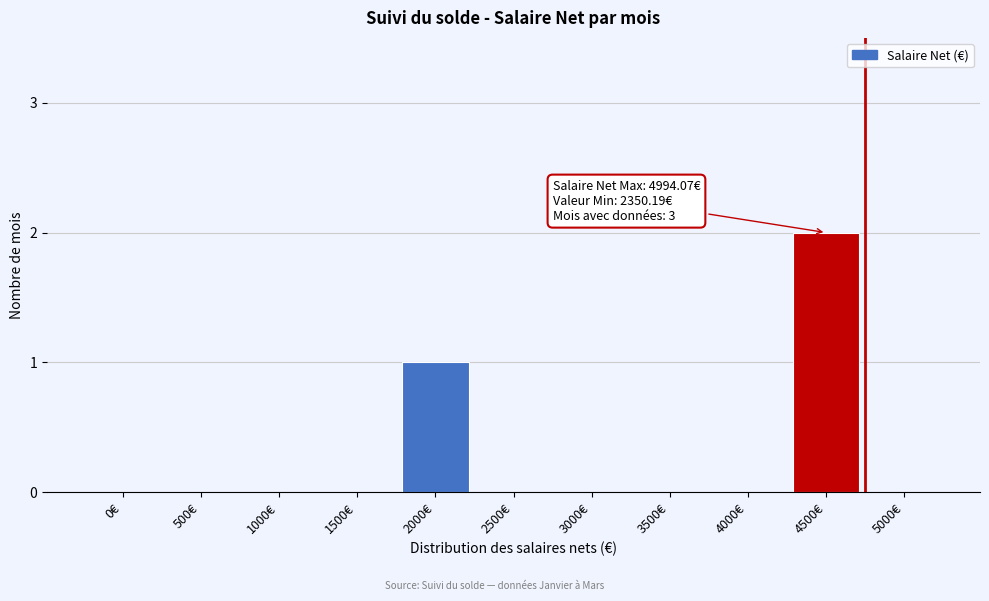

Reading left to right, what are all the values shown in this chart?

0€=0	500€=0	1000€=0	1500€=0	2000€=1	2500€=0	3000€=0	3500€=0	4000€=0	4500€=2	5000€=0